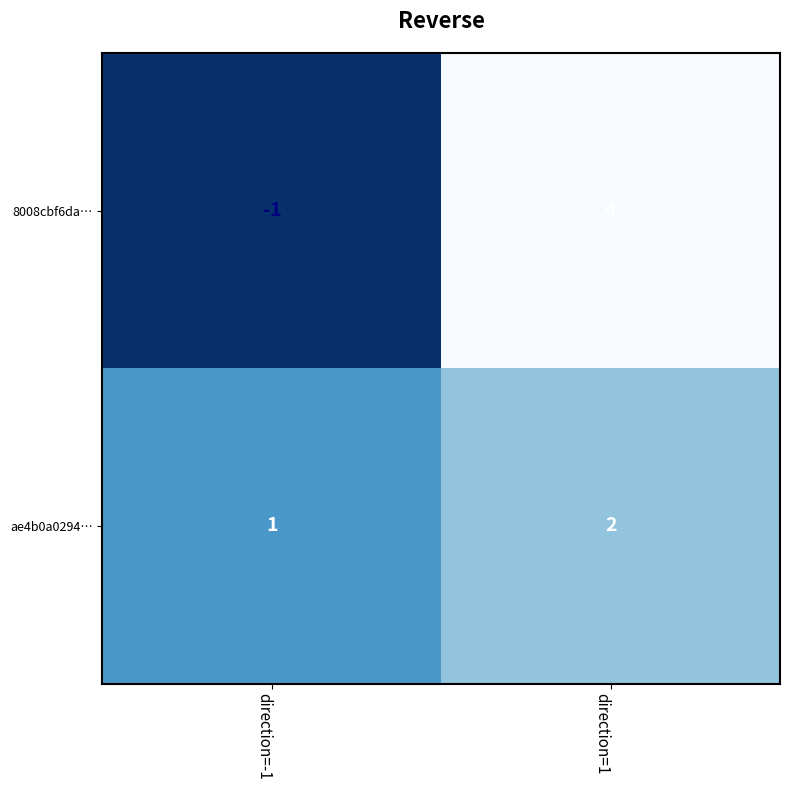

How many categories are shown in the chart?

2